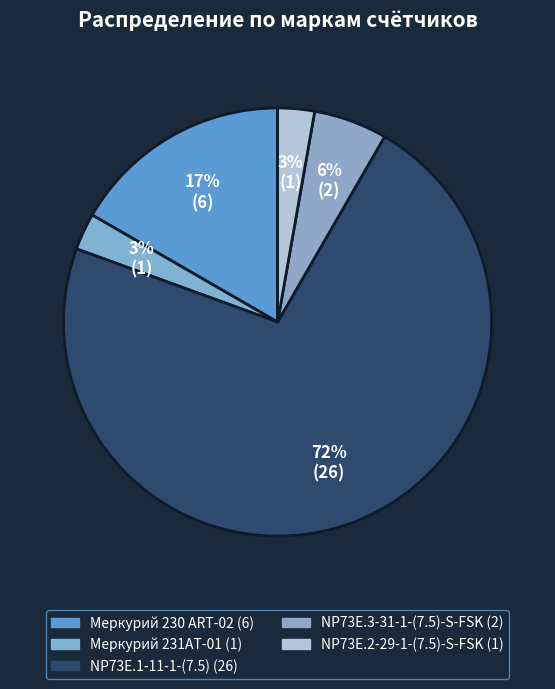

What is the smallest slice in the pie chart?

Меркурий 231АТ-01